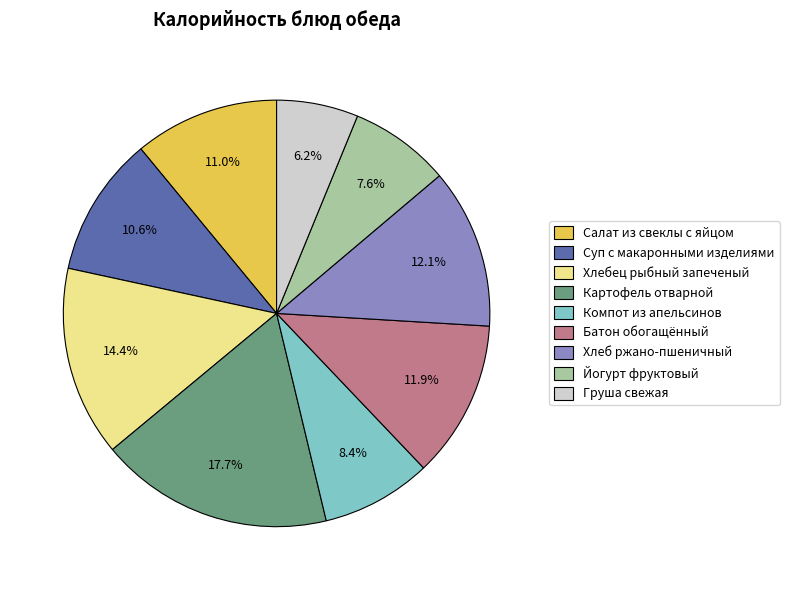

To the nearest percent, what portion does Груша свежая represent?

6%